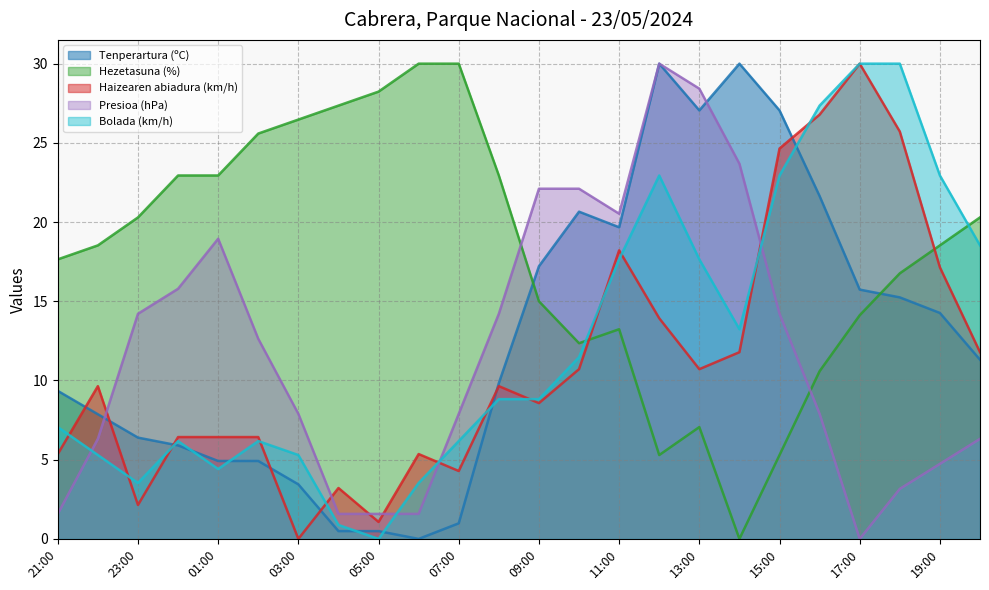

At how many categories does at least one series exceed 11?

24